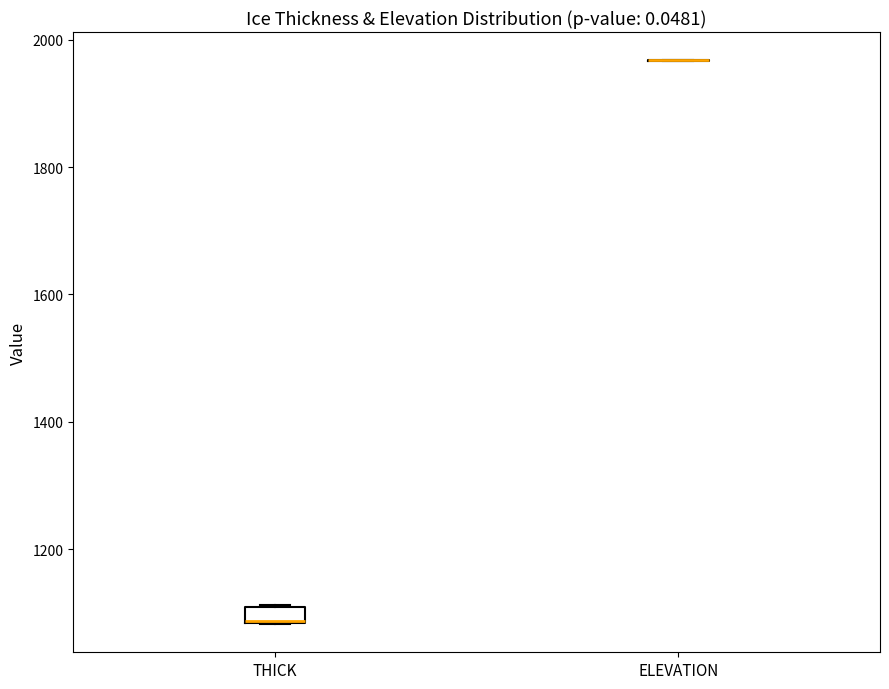

Comparing the boxes themselves (not the whiskers), which one is the tallest?

THICK